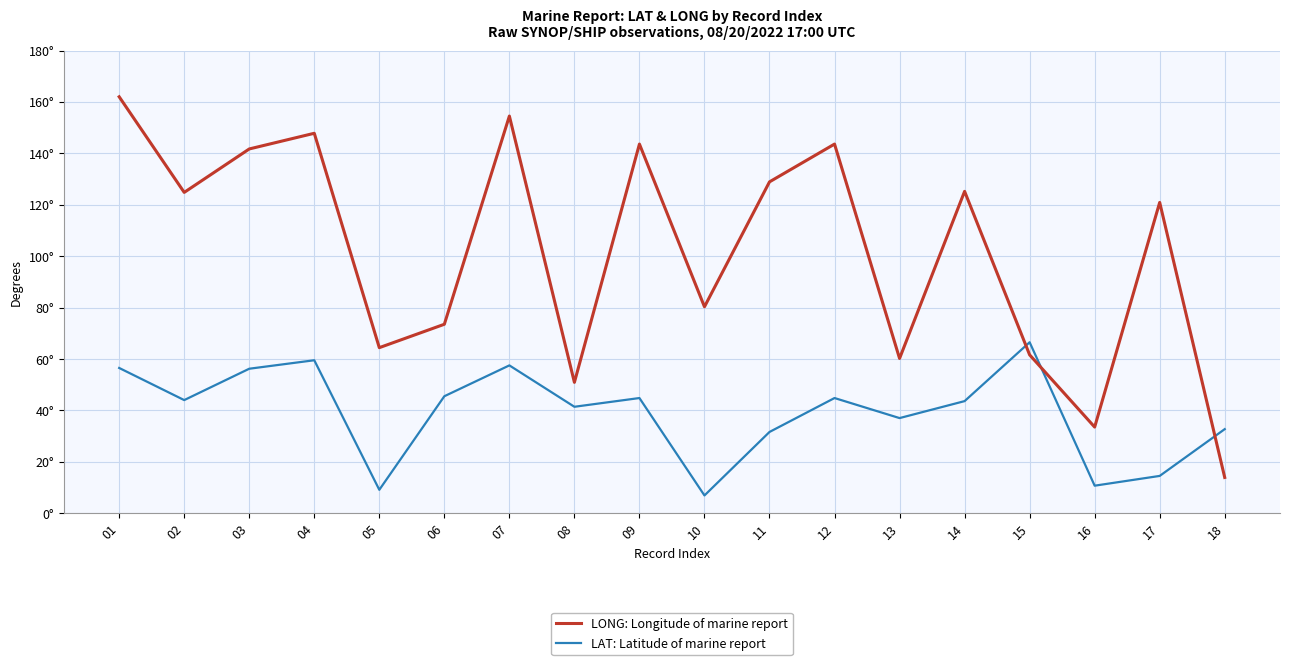

At how many categories does at least one series exceed 53?

15